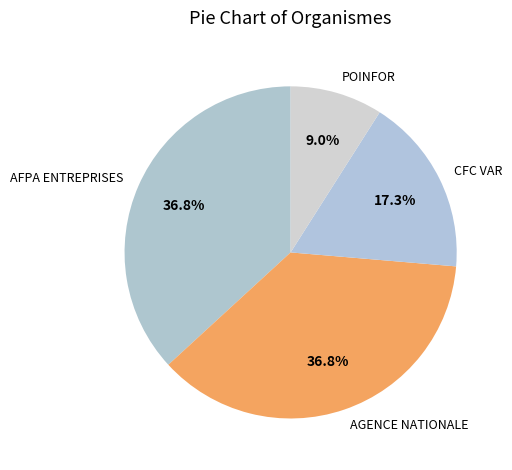

How many slices are in this pie chart?

4